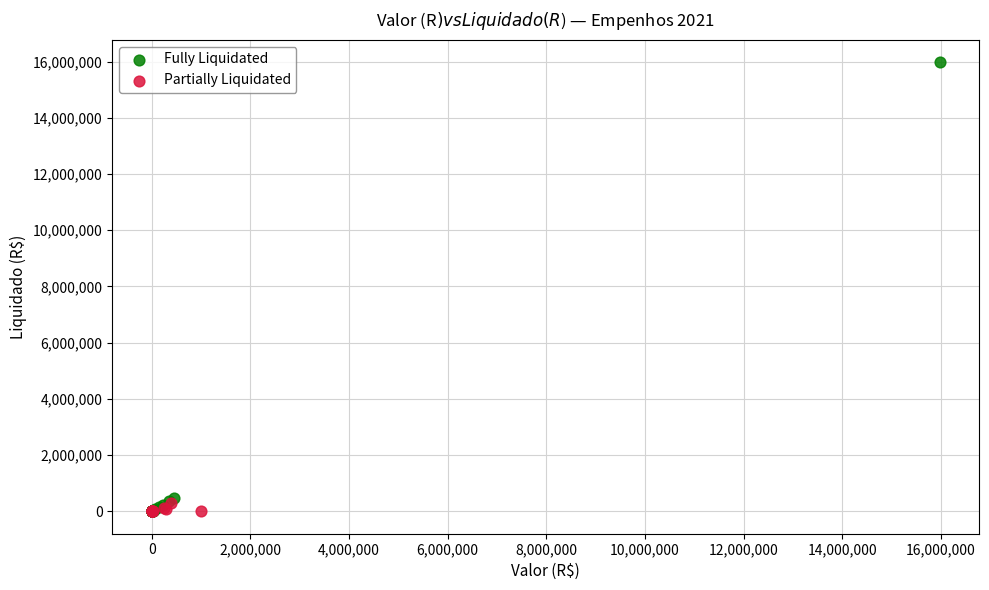

What are all the series names shown in the legend?

Fully Liquidated, Partially Liquidated